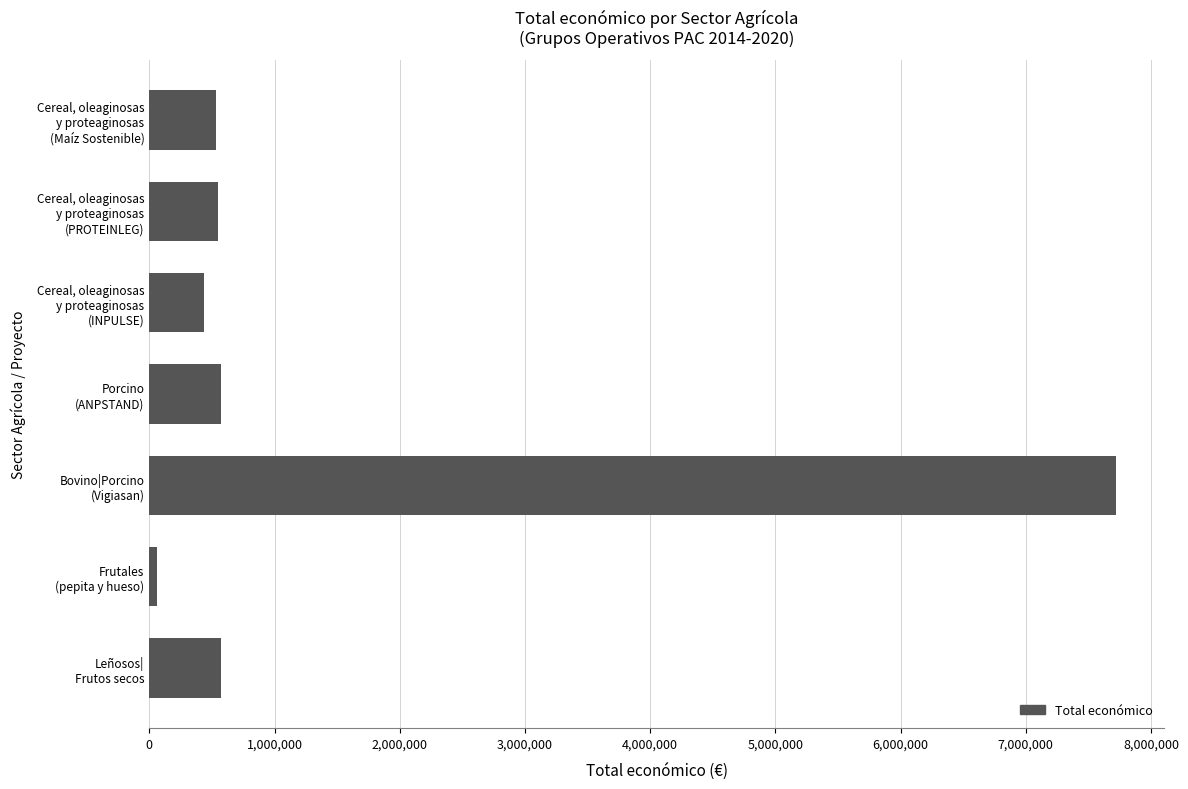

List the labels in order of value, largest first.

Bovino|Porcino
(Vigiasan), Porcino
(ANPSTAND), Leñosos|
Frutos secos, Cereal, oleaginosas
y proteaginosas
(PROTEINLEG), Cereal, oleaginosas
y proteaginosas
(Maíz Sostenible), Cereal, oleaginosas
y proteaginosas
(INPULSE), Frutales
(pepita y hueso)